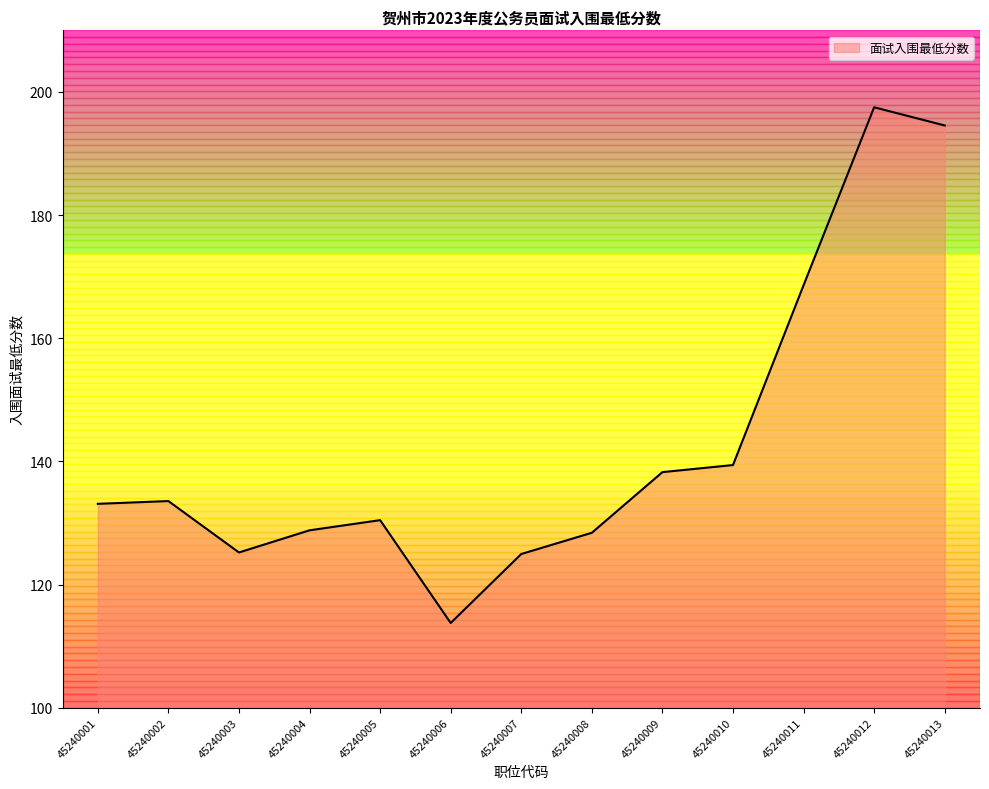

What is the difference between the values at 45240006 and 45240007?

11.2